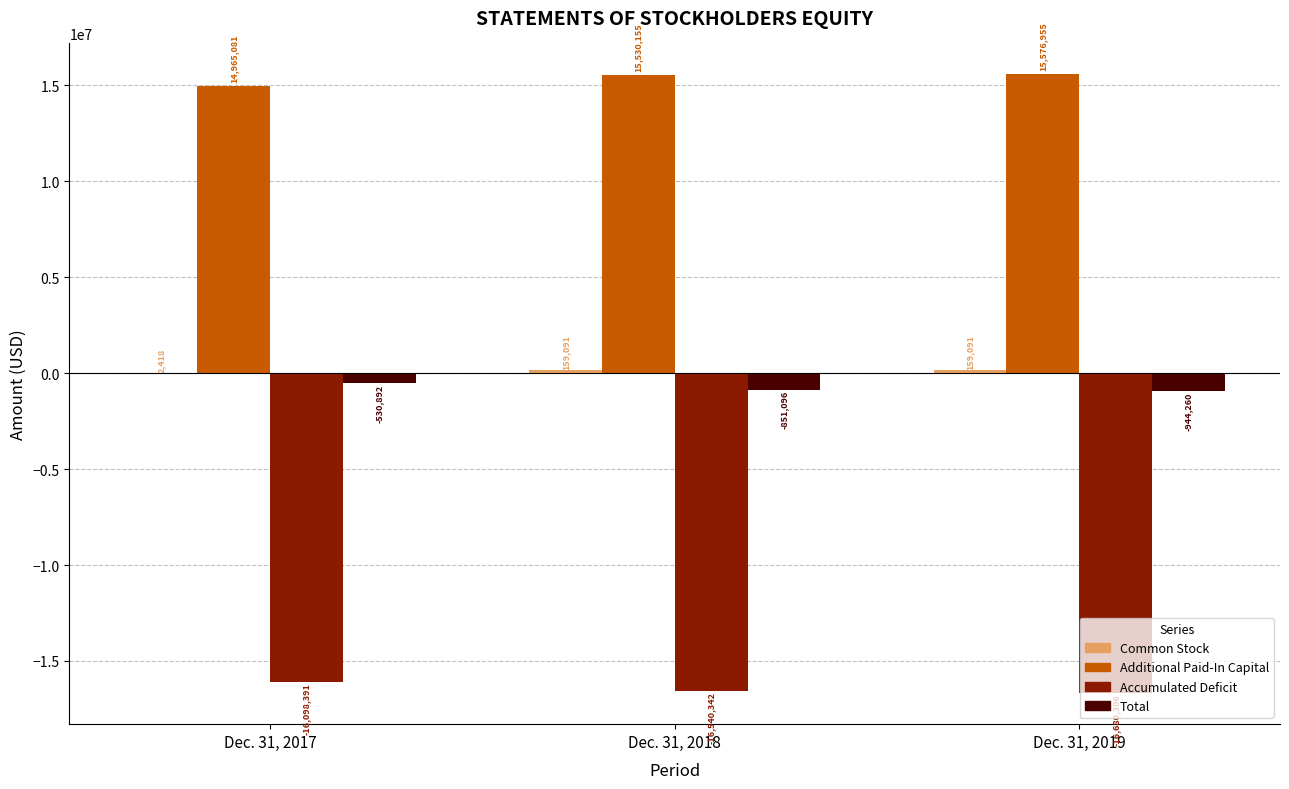

What is the sum of all Additional Paid-In Capital values?

46072191